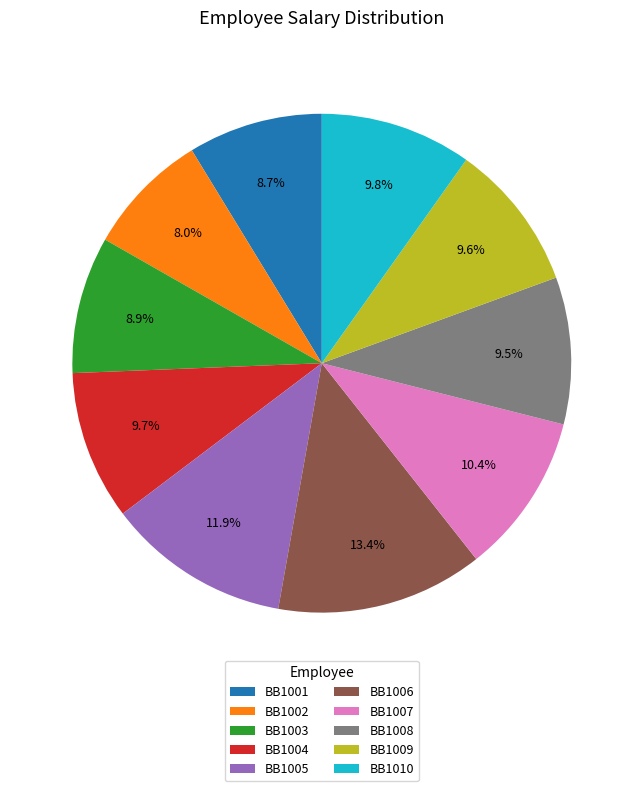

Is there a majority slice in this chart?

No